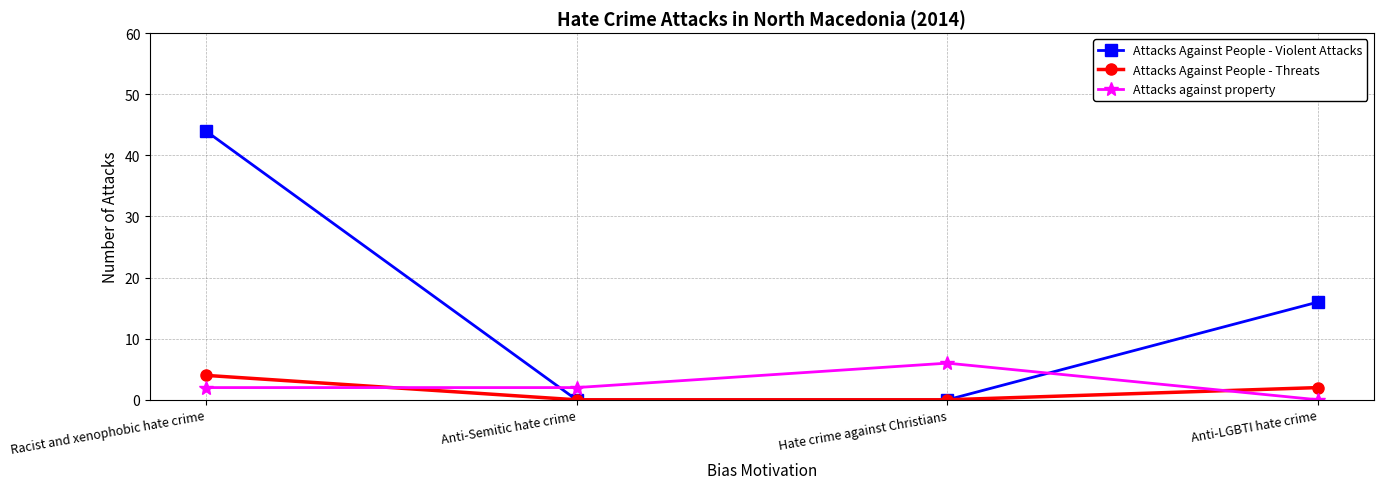

What is the label of the 4th point from the right?

Racist and xenophobic hate crime